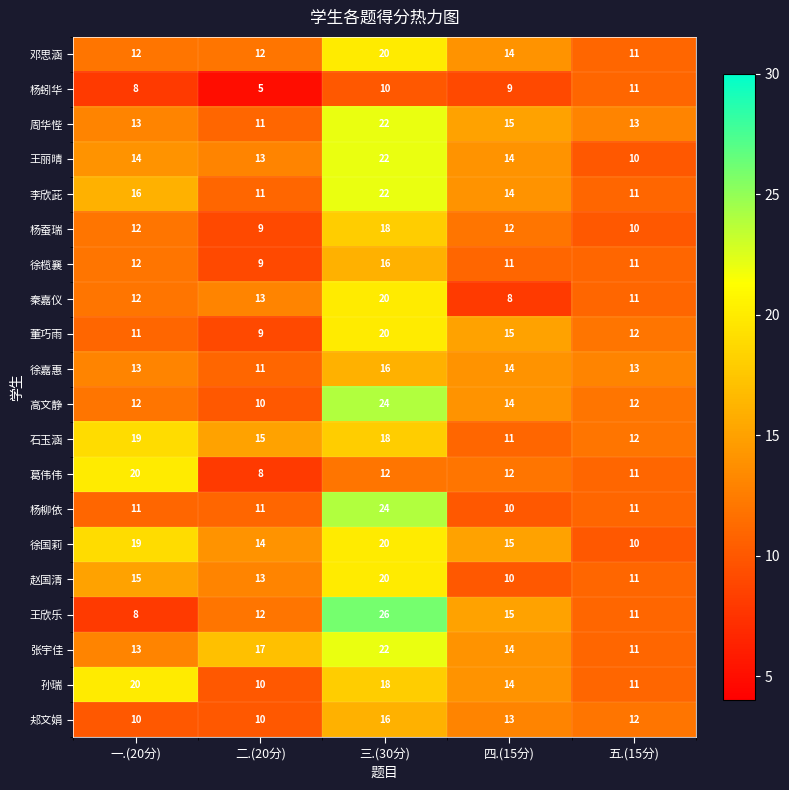

What is the sum of all 杨柳依 values?

67